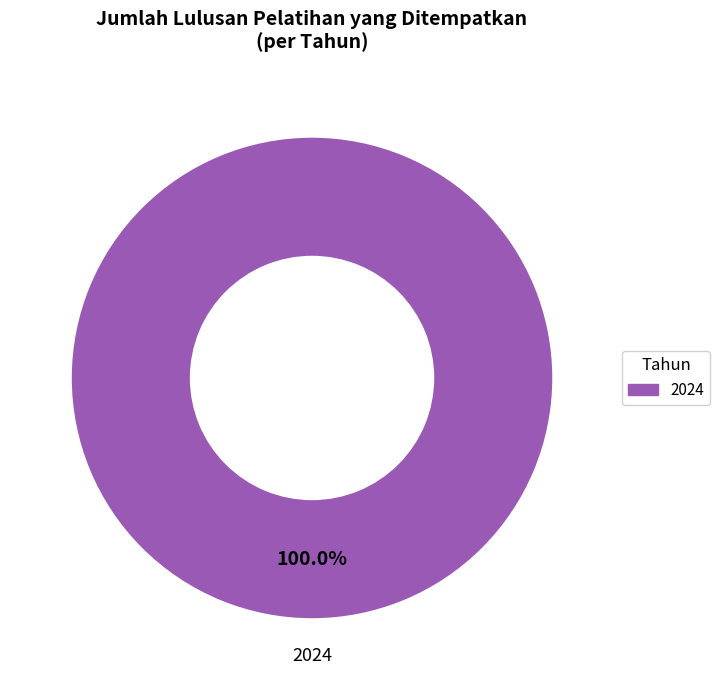

How many segments does this pie chart have?

1